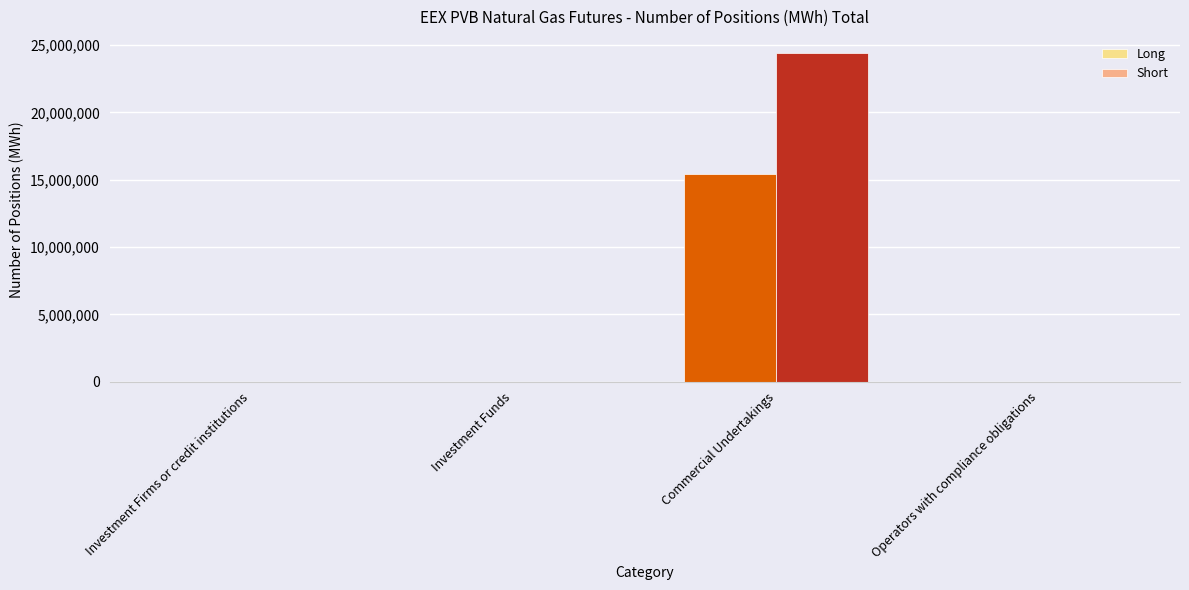

The Short series shows 0 at Investment Funds. True or false?

True